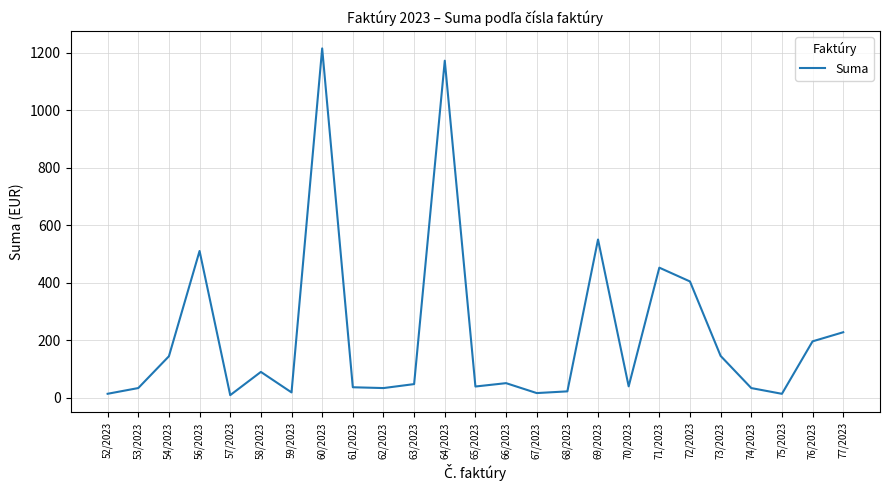

What is the average value?

220.1